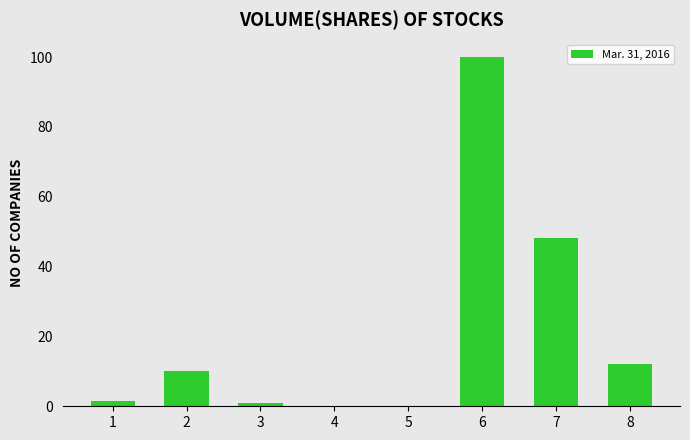

What value does the data have at 3?

1.0